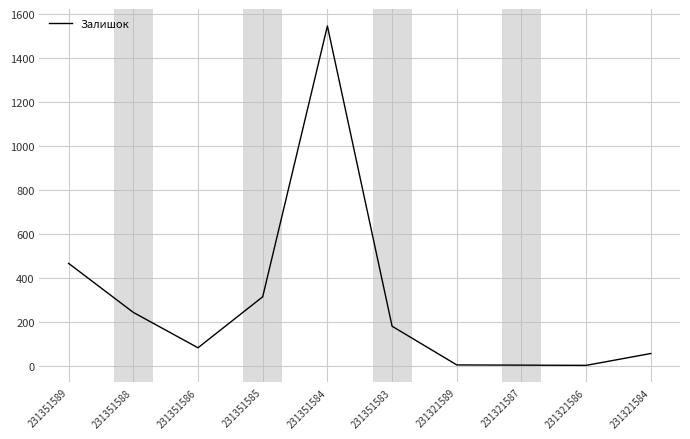

True or false: the data shows 431 at 231351588.

False